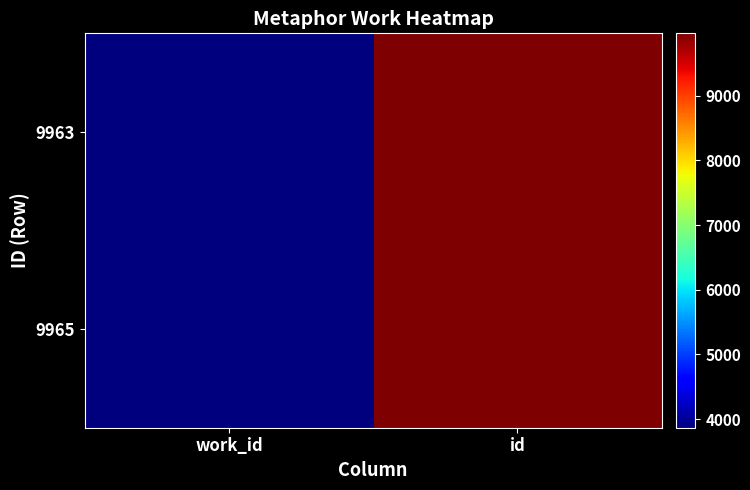

Reading left to right, what are all the values shown in this chart?

9963: work_id=3866	id=9963
9965: work_id=3866	id=9965